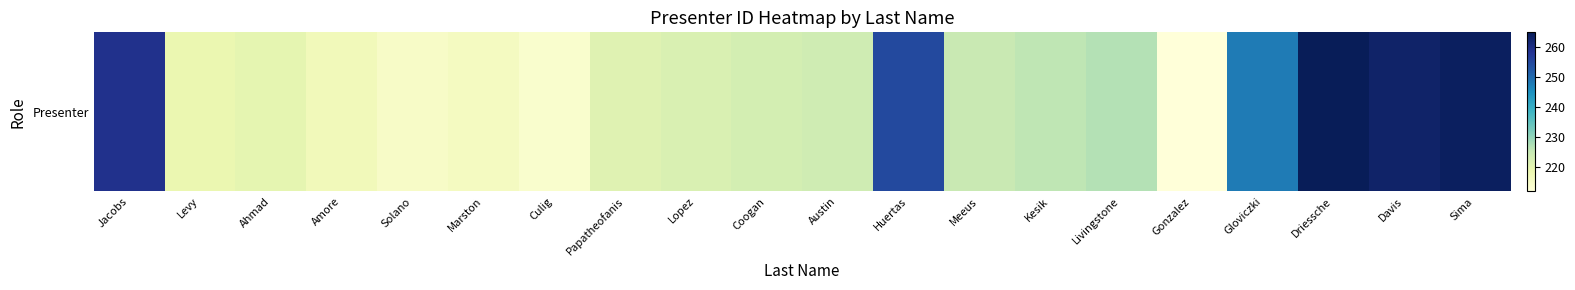

What is the maximum value shown in the chart?

265